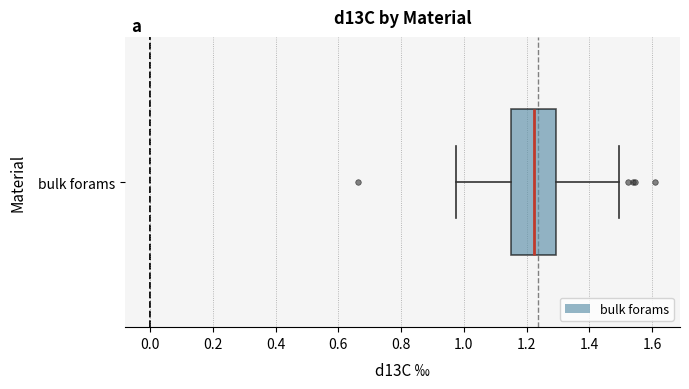

Where does the right whisker of the box for bulk forams end on the x-axis? The values are not printed on the chart, so give them approximately, as read against the axis.

1.50